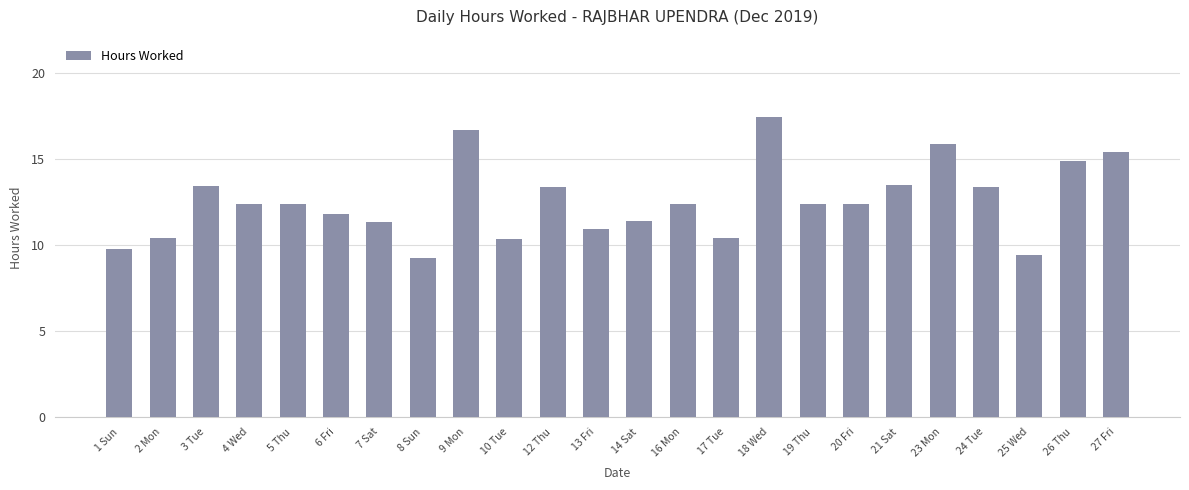

True or false: the data shows 17.4 at 18 Wed.

True